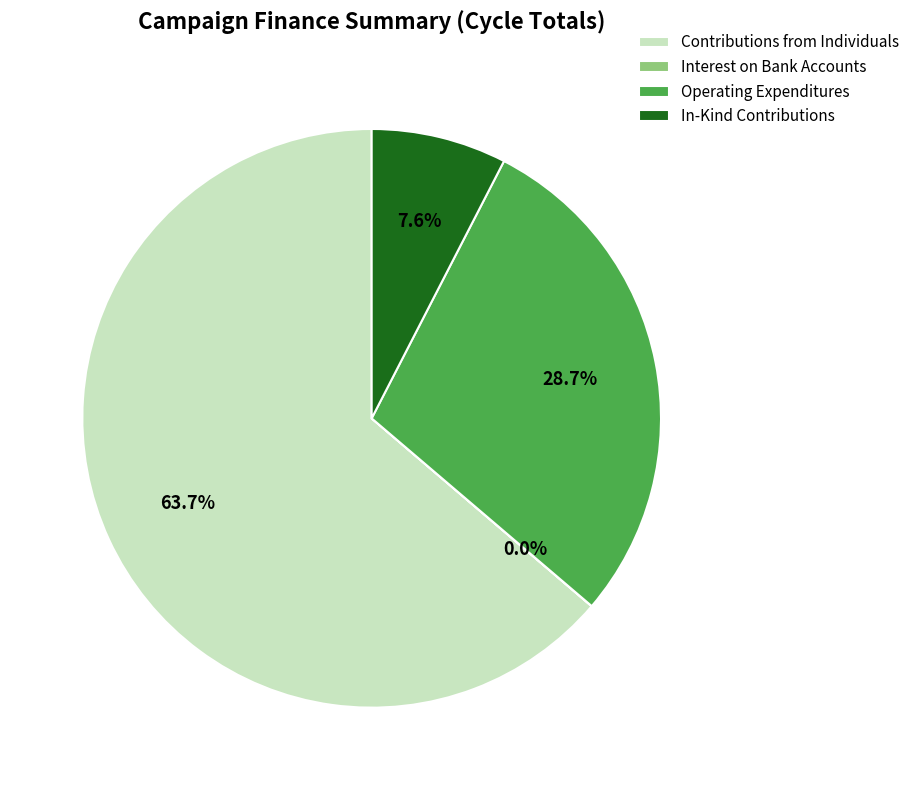

Does any single category account for the majority?

Yes